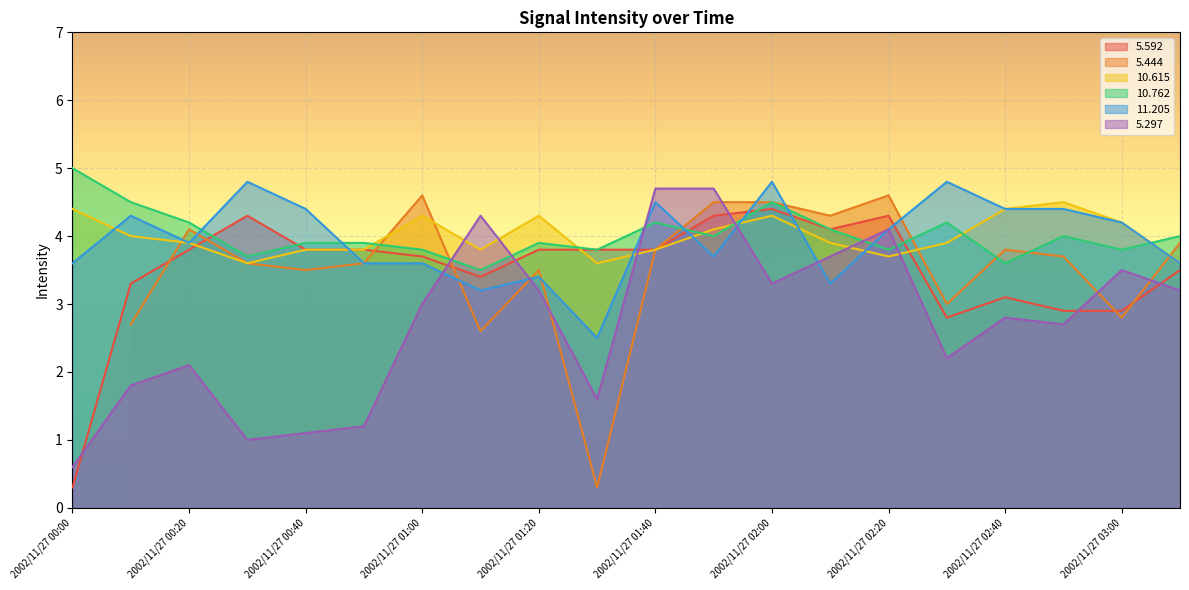

The value of   5.297 at 2002/11/27 00:10 is 2.9. True or false?

False